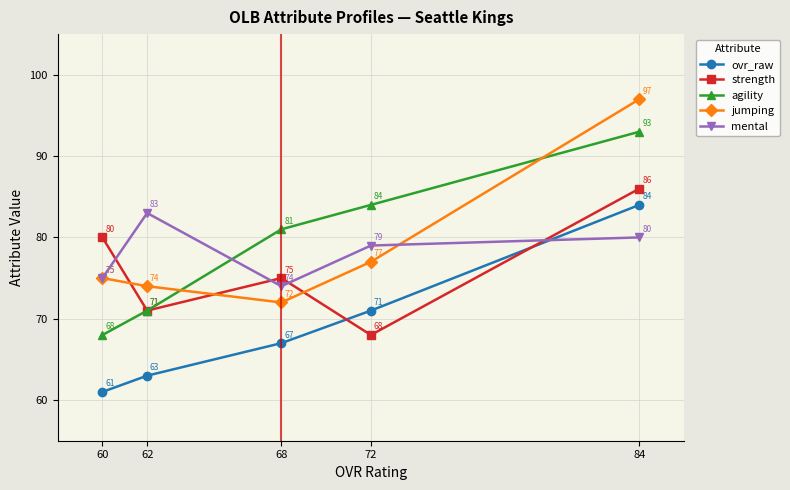

Reading right to left, transcribe all the data shown in this chart.

ovr_raw: 84=84	72=71	68=67	62=63	60=61
strength: 84=86	72=68	68=75	62=71	60=80
agility: 84=93	72=84	68=81	62=71	60=68
jumping: 84=97	72=77	68=72	62=74	60=75
mental: 84=80	72=79	68=74	62=83	60=75